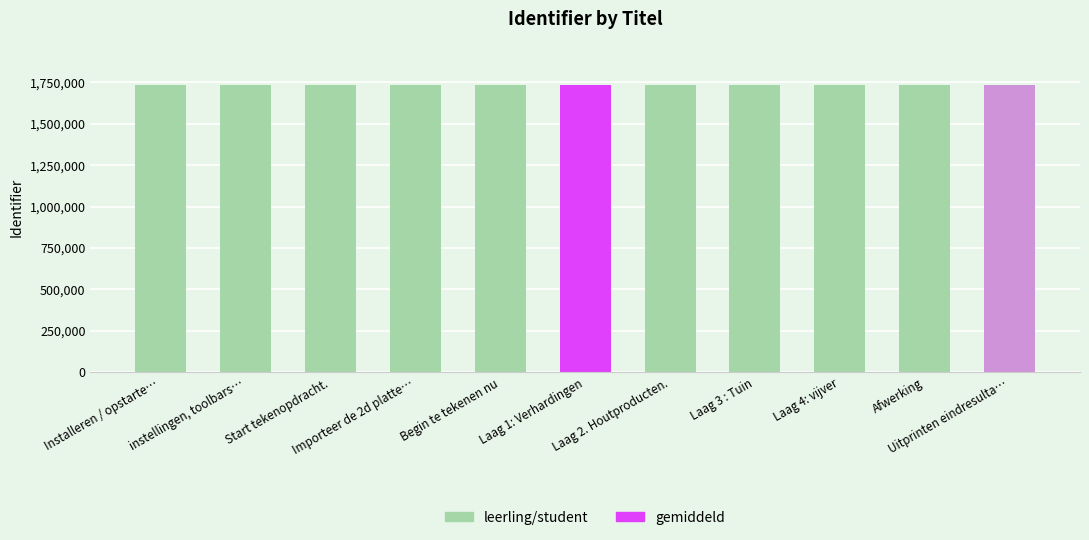

What is the minimum value shown in the chart?

1734648